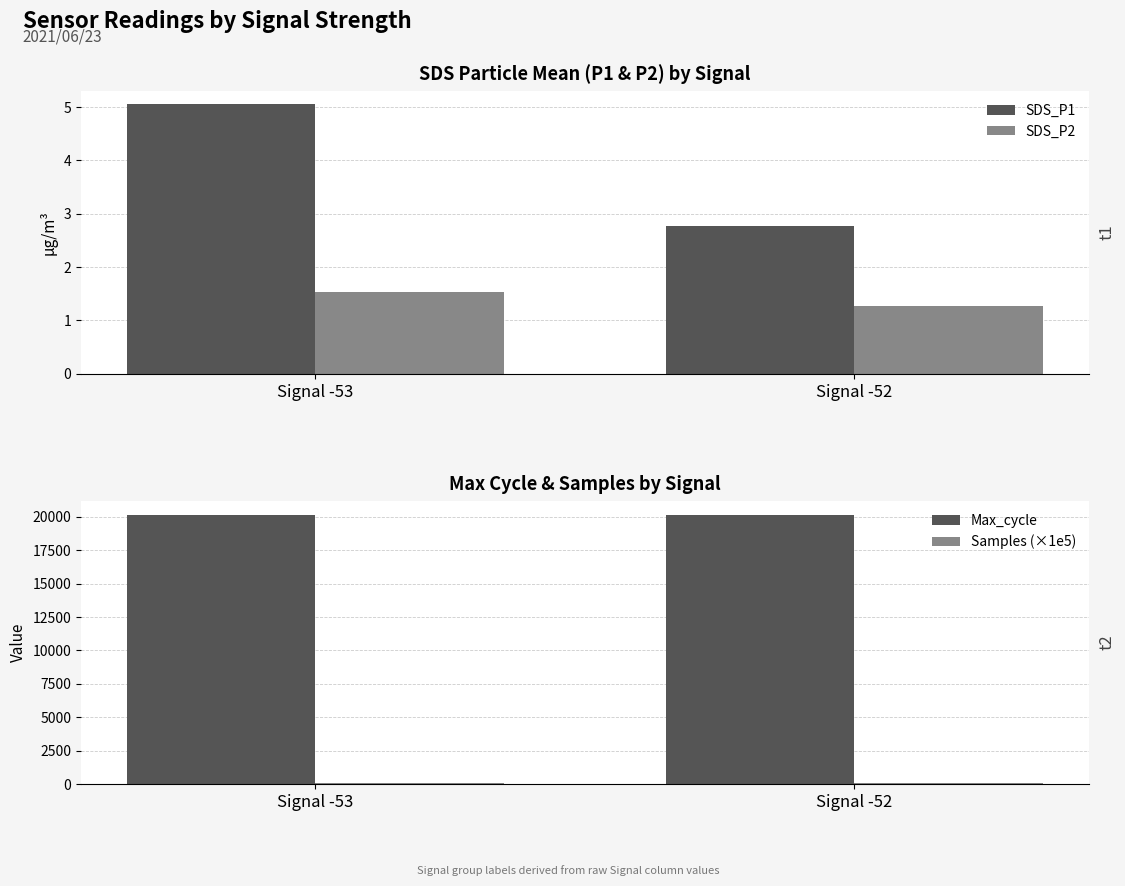

Between Signal -53 and Signal -52, which series saw the biggest shift?

Max_cycle